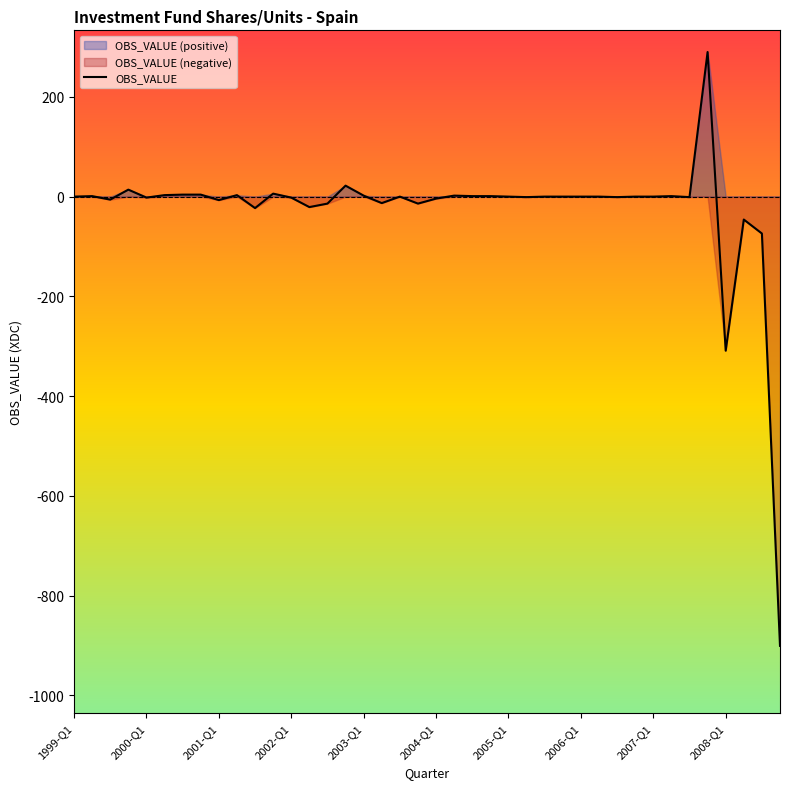

Does the chart display data point markers on the line(s)?

No